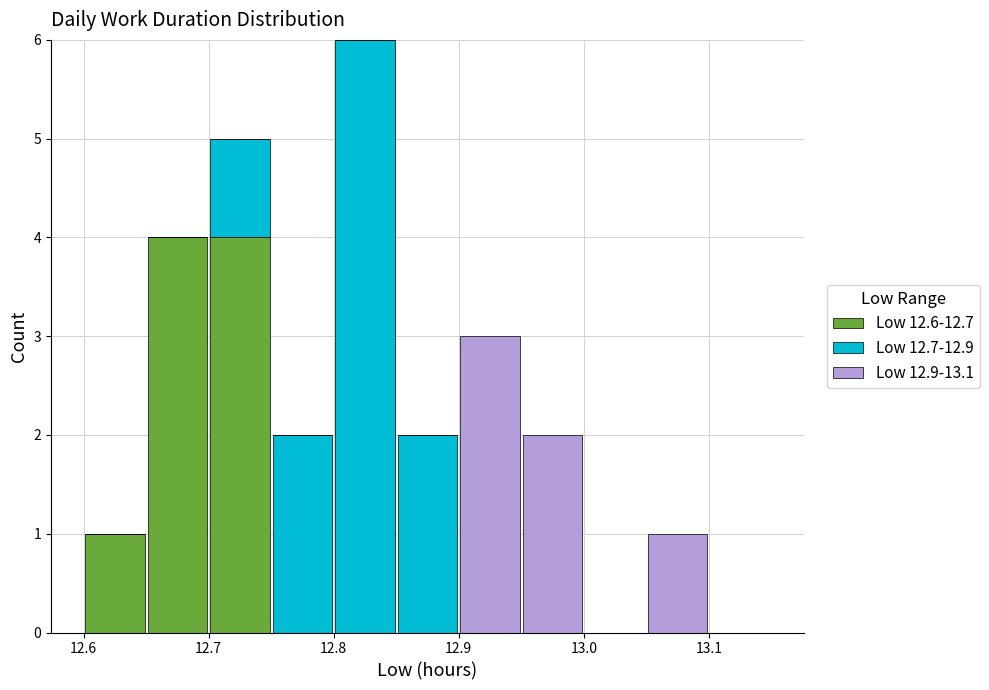

What is the total height of the stacked bar covering 12.75 to 12.80 on the x-axis? The values are not printed on the chart, so give them approximately, as read against the axis.

2